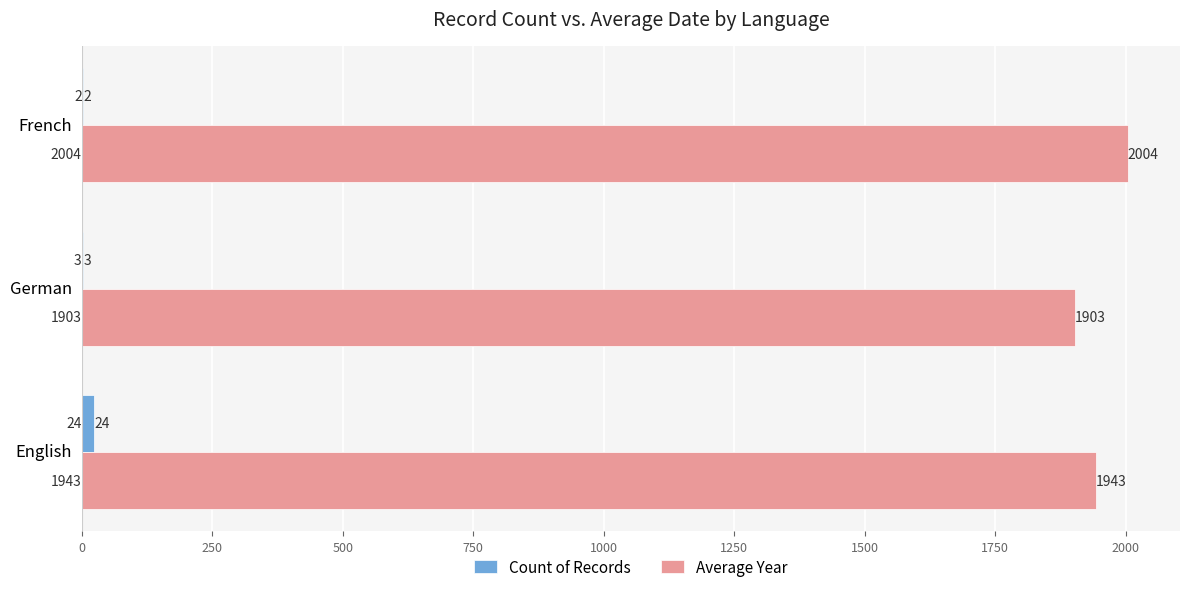

Which series changed the most between English and French?

Average Year